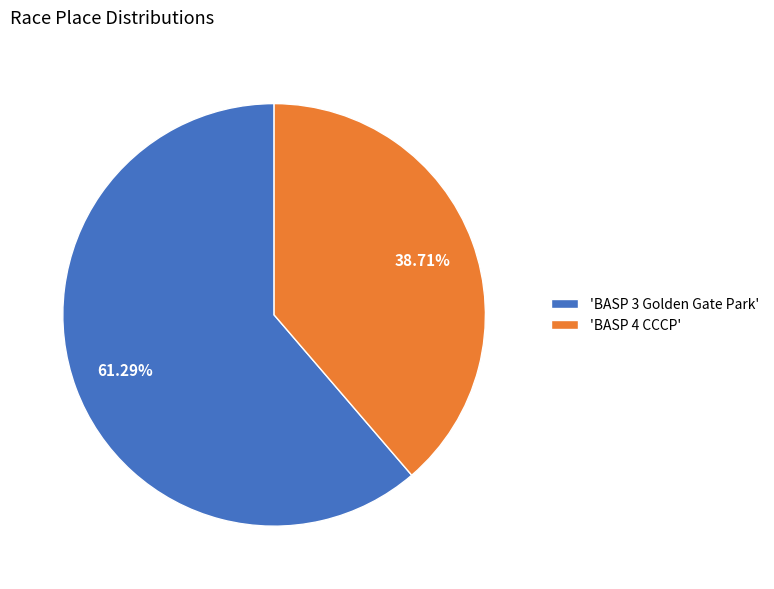

How many segments does this pie chart have?

2